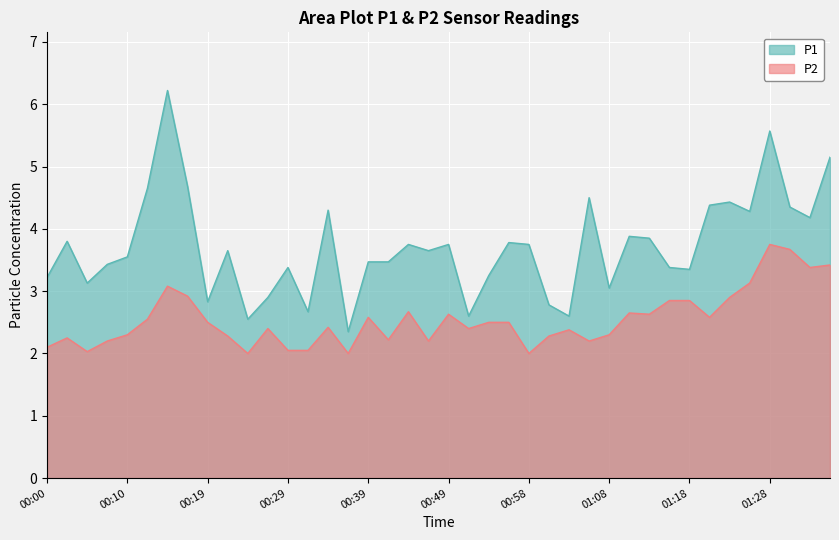

How many interior local valleys does the P2 series have?

11